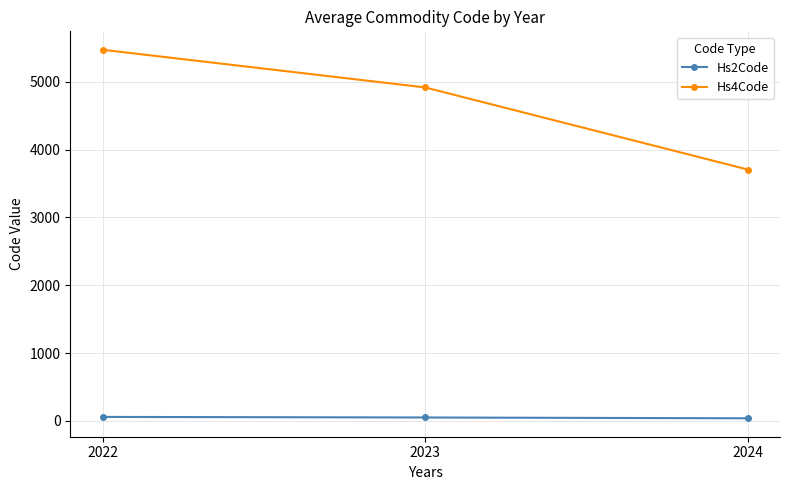

How many data points in Hs2Code are less than 49?

1